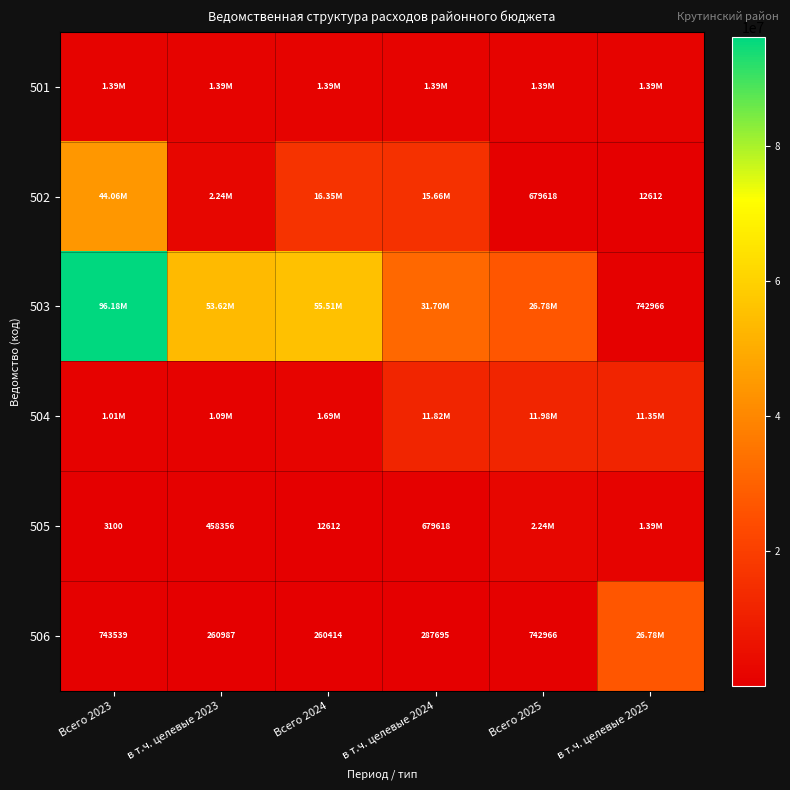

Between Всего 2023 and Всего 2024, which series saw the biggest shift?

503